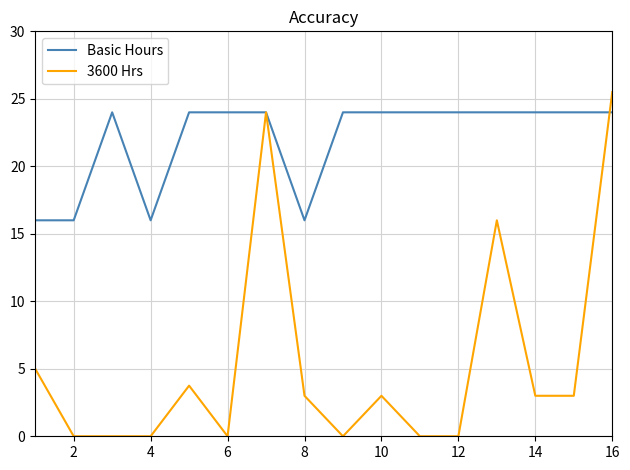

What is the difference between the second highest and minimum values in the 3600 Hrs series?

24.0